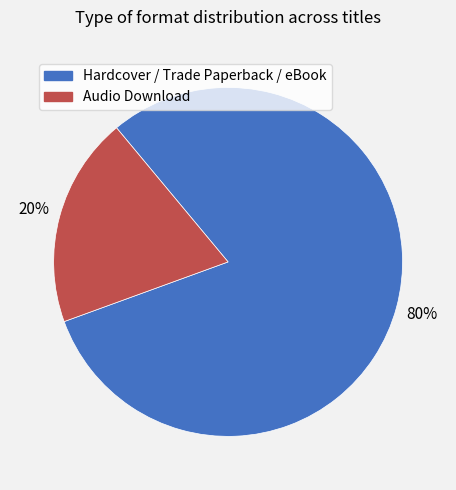

How many slices are in this pie chart?

2